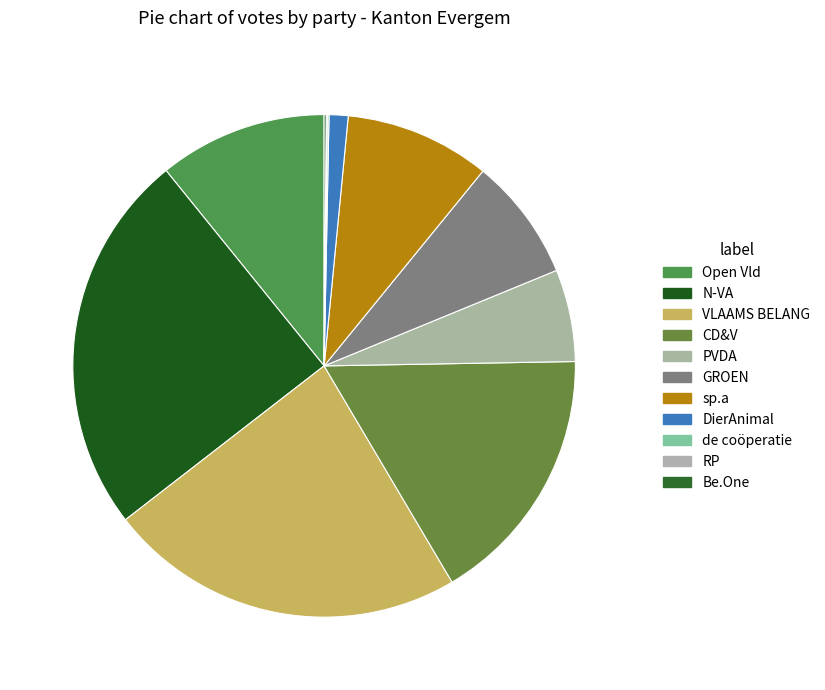

How many segments does this pie chart have?

11